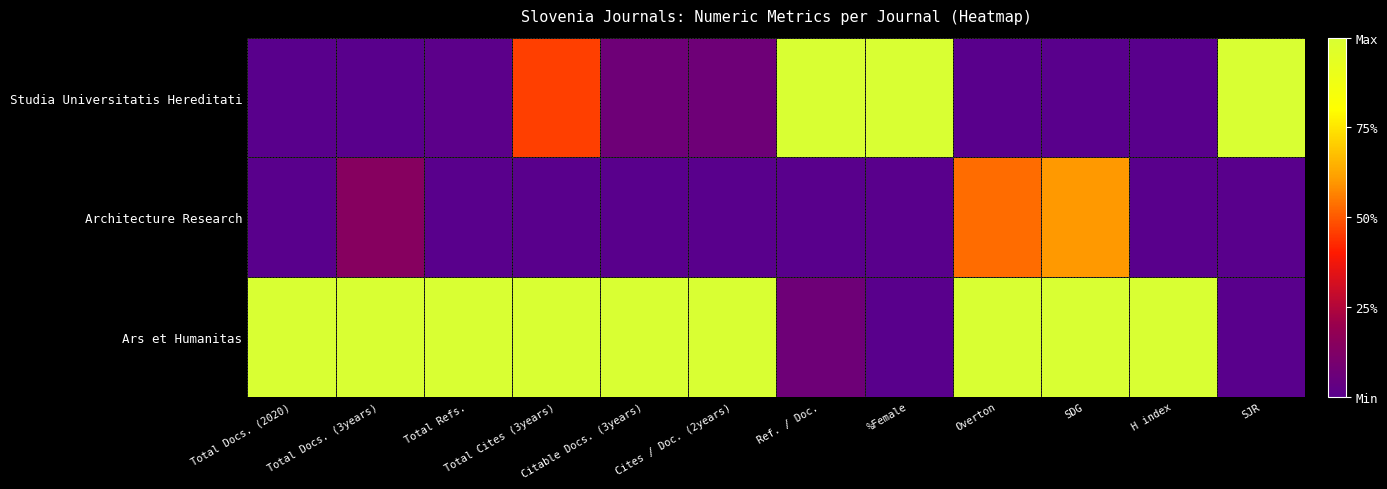

Rank the series at Cites / Doc. (2years) from highest to lowest value.

Ars et Humanitas, Studia Universitatis Hereditati, Architecture Research